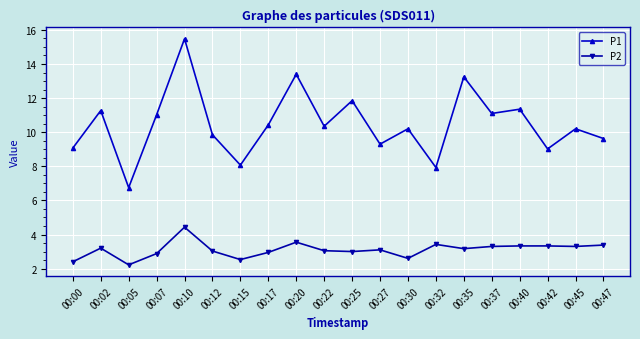

What is the total value across all series at 00:05?

9.0